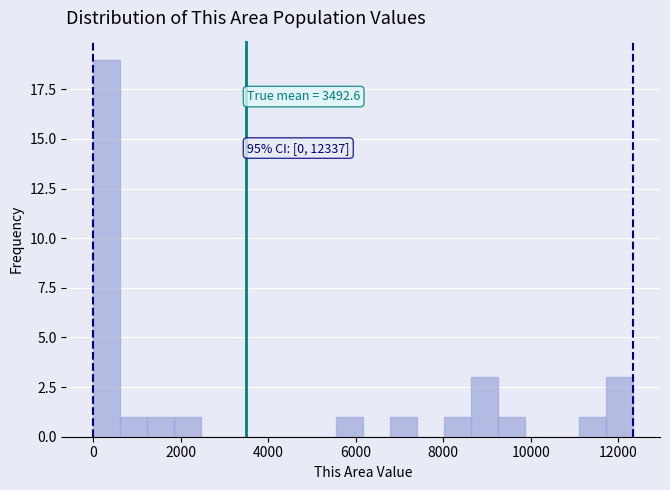

Around what value on the x-axis is the tallest bar? Give the approximate position of its centre, as read against the axis.

400